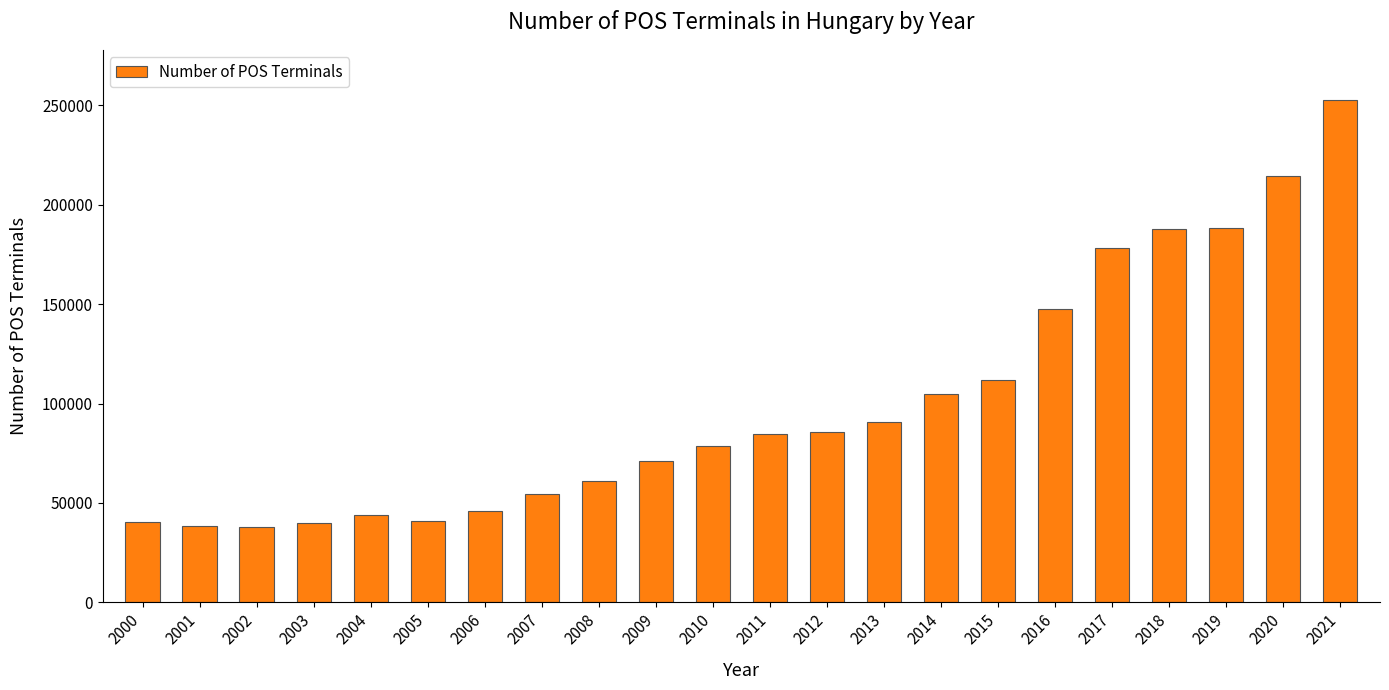

Which has a higher value, 2004 or 2007?

2007